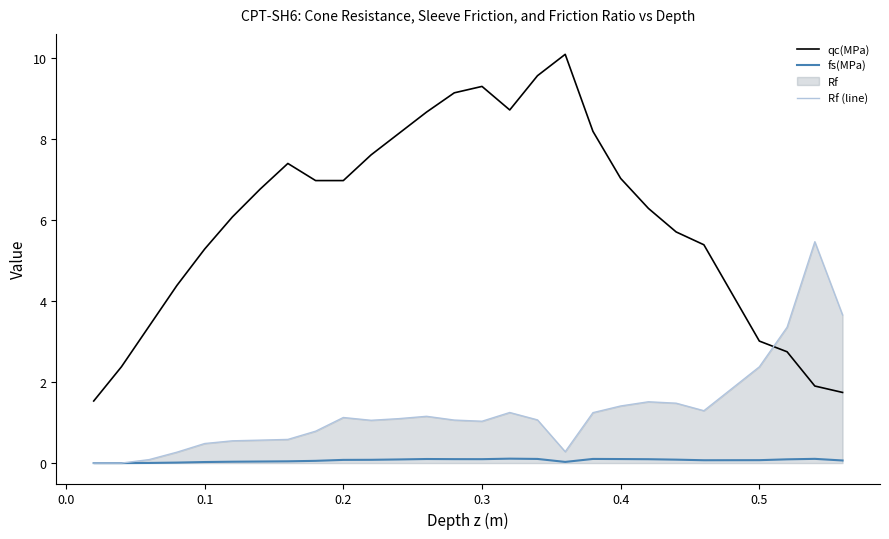

Which series has the widest spread of values?

qc(MPa)